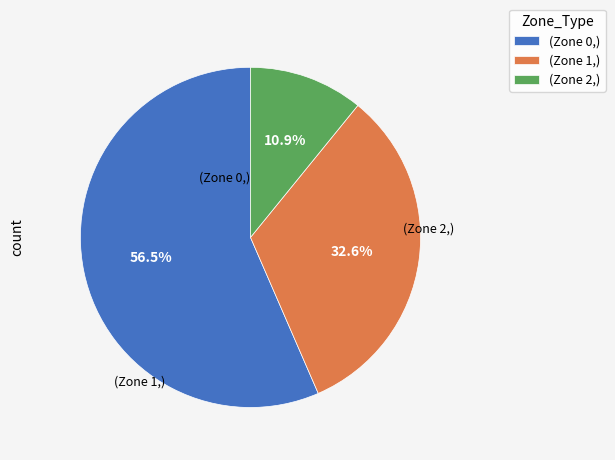

Rank the categories by value from lowest to highest.

(Zone 2,), (Zone 1,), (Zone 0,)